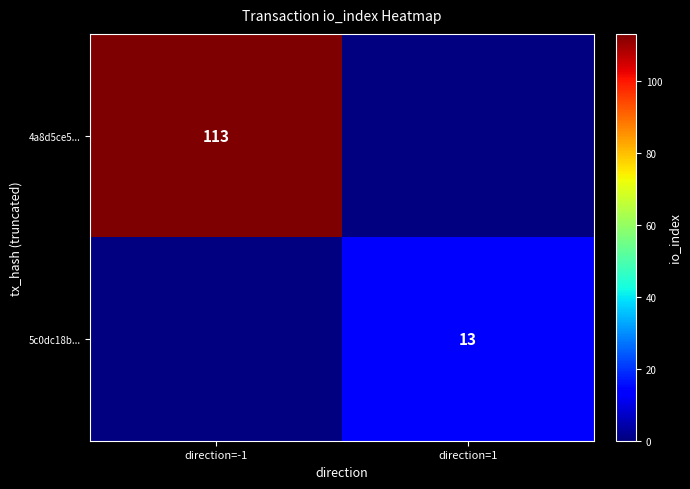

The 4a8d5ce5... series shows 172 at direction=-1. True or false?

False